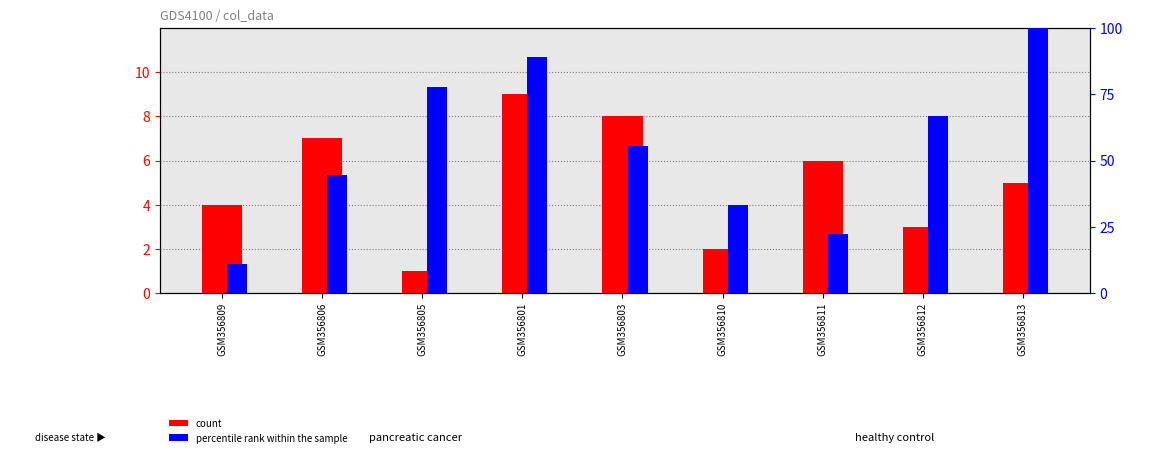

Is it true that percentile rank within the sample equals 33.3 at GSM356810?

True